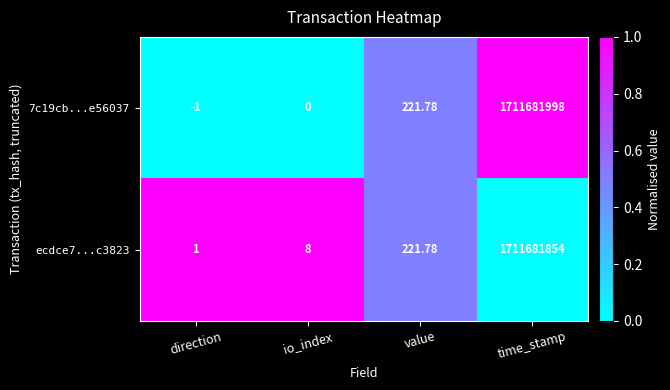

Where is ecdce7...c3823 nearest to the value 855840927?

value